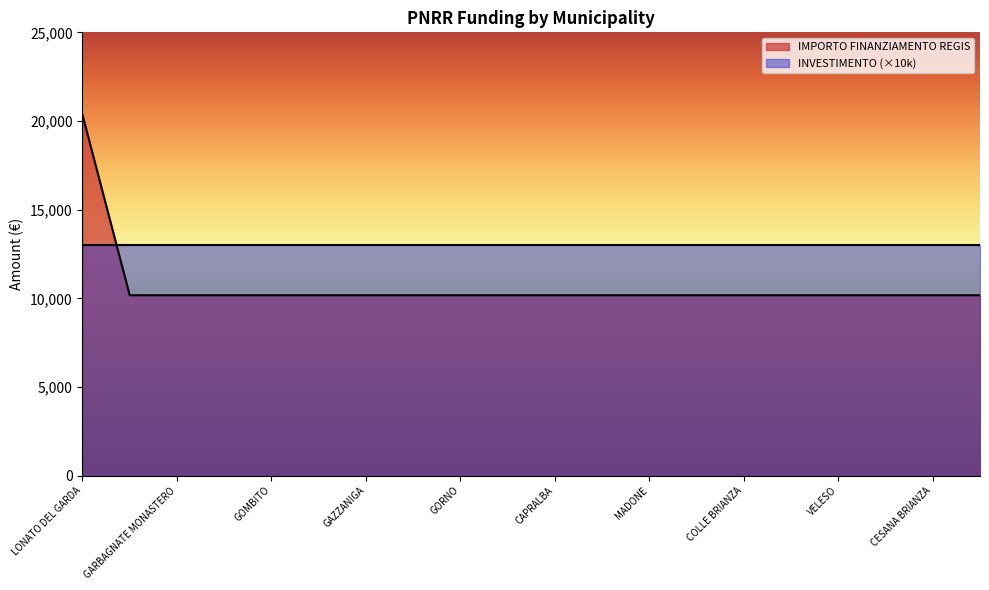

What is the smallest value displayed?

10172